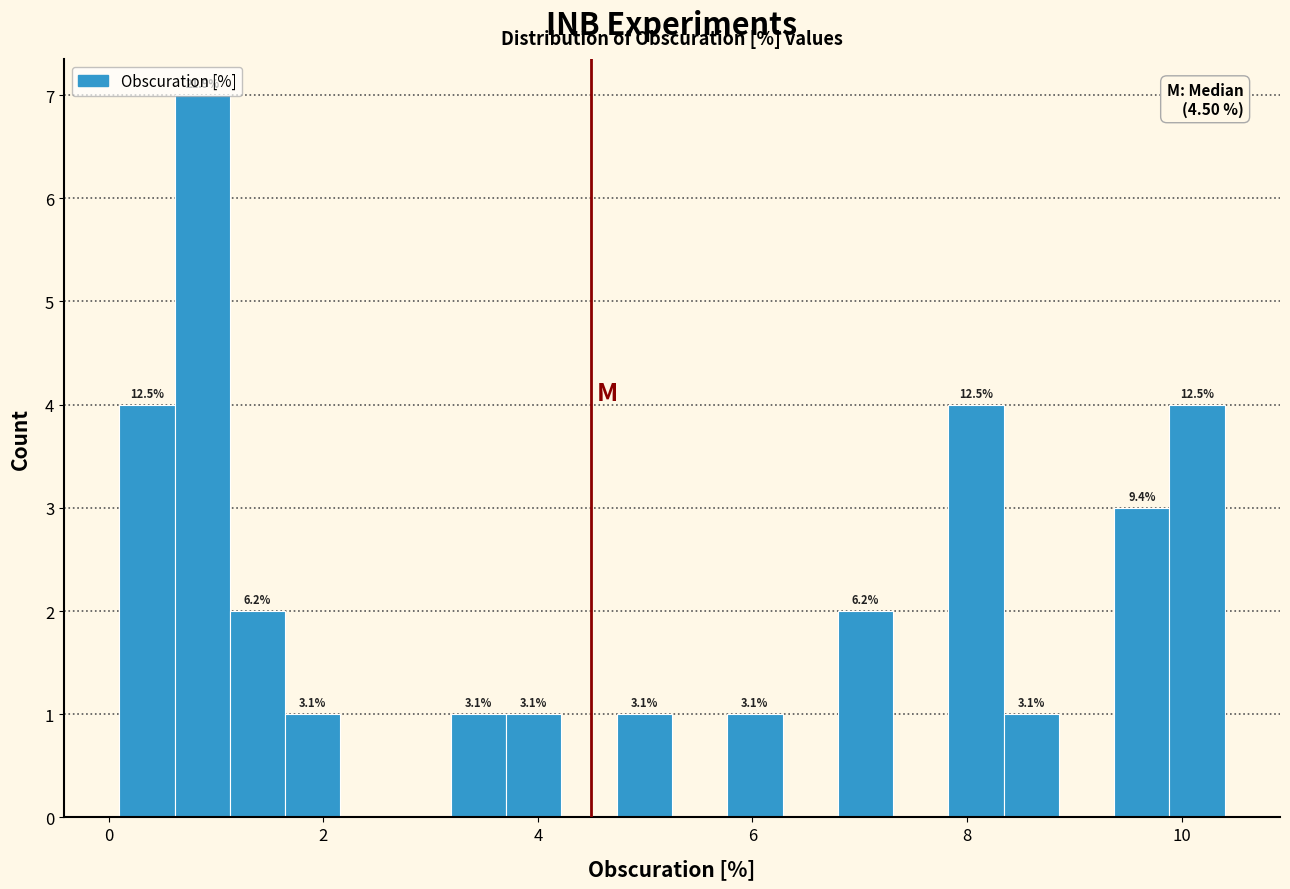

Read against the x-axis, roughly where is the centre of the tallest bar?

0.8